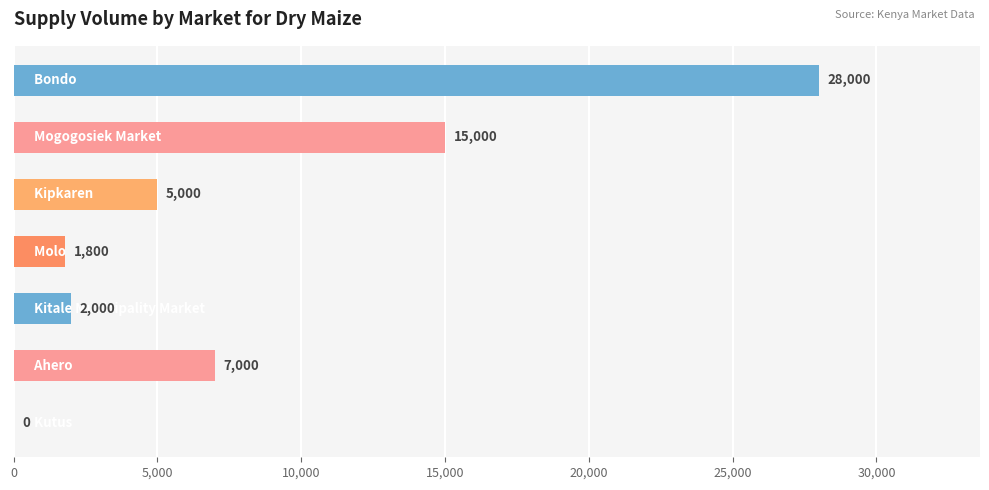

How many values are above zero?

6